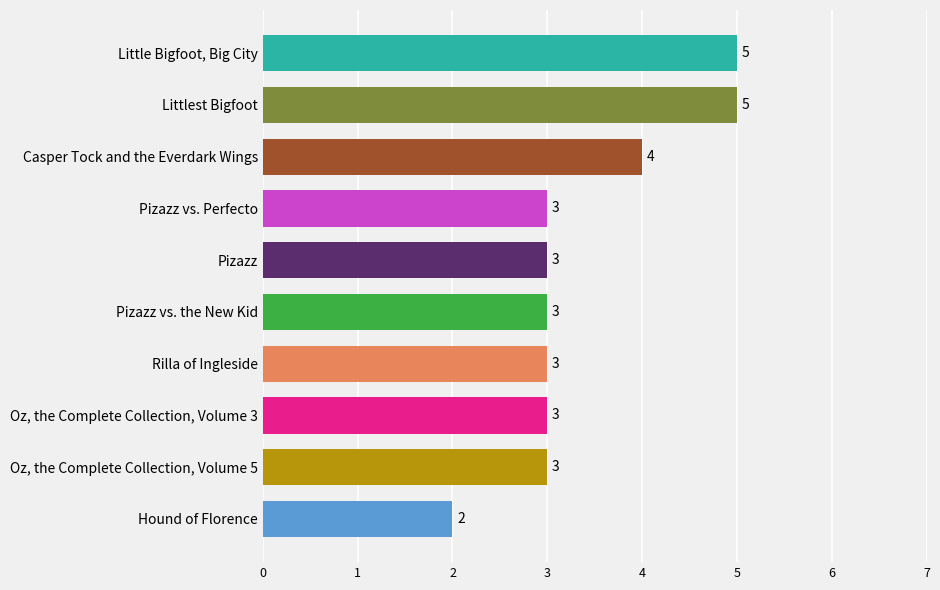

How many values are between 3 and 4?

7